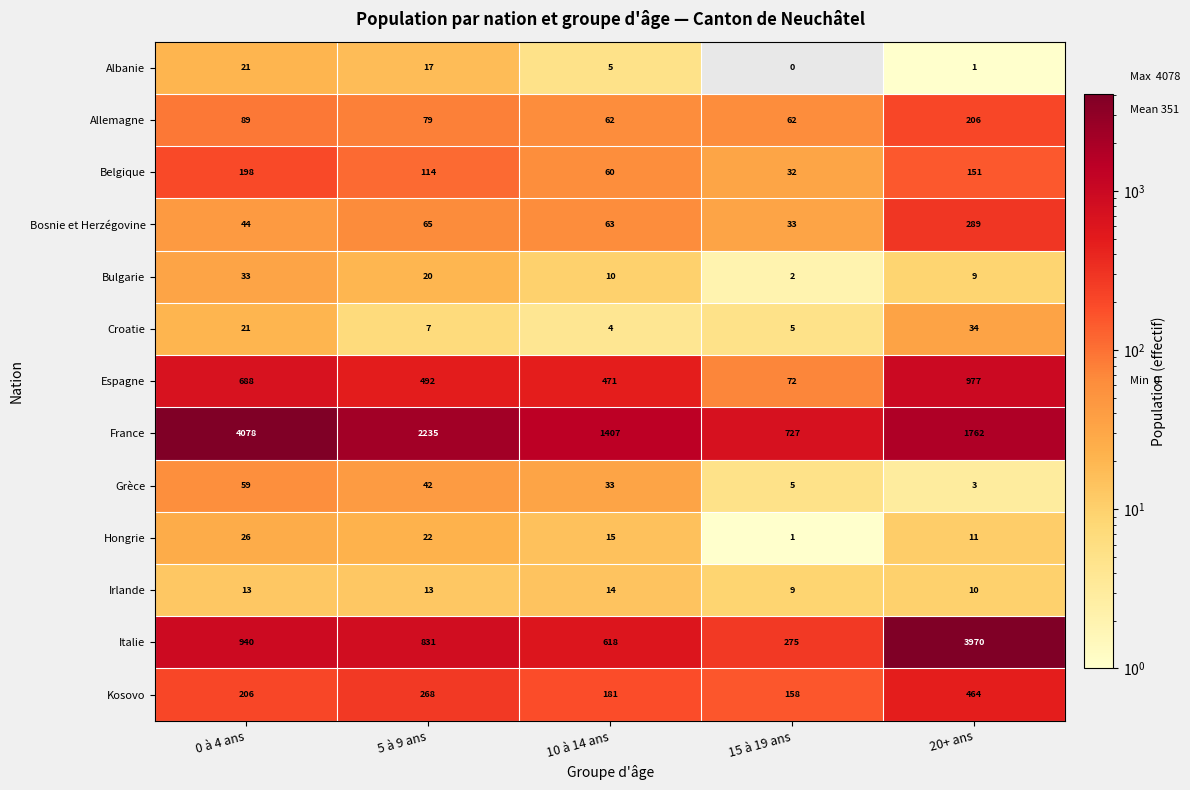

Rank the series at 10 à 14 ans from highest to lowest value.

France, Italie, Espagne, Kosovo, Bosnie et Herzégovine, Allemagne, Belgique, Grèce, Hongrie, Irlande, Bulgarie, Albanie, Croatie